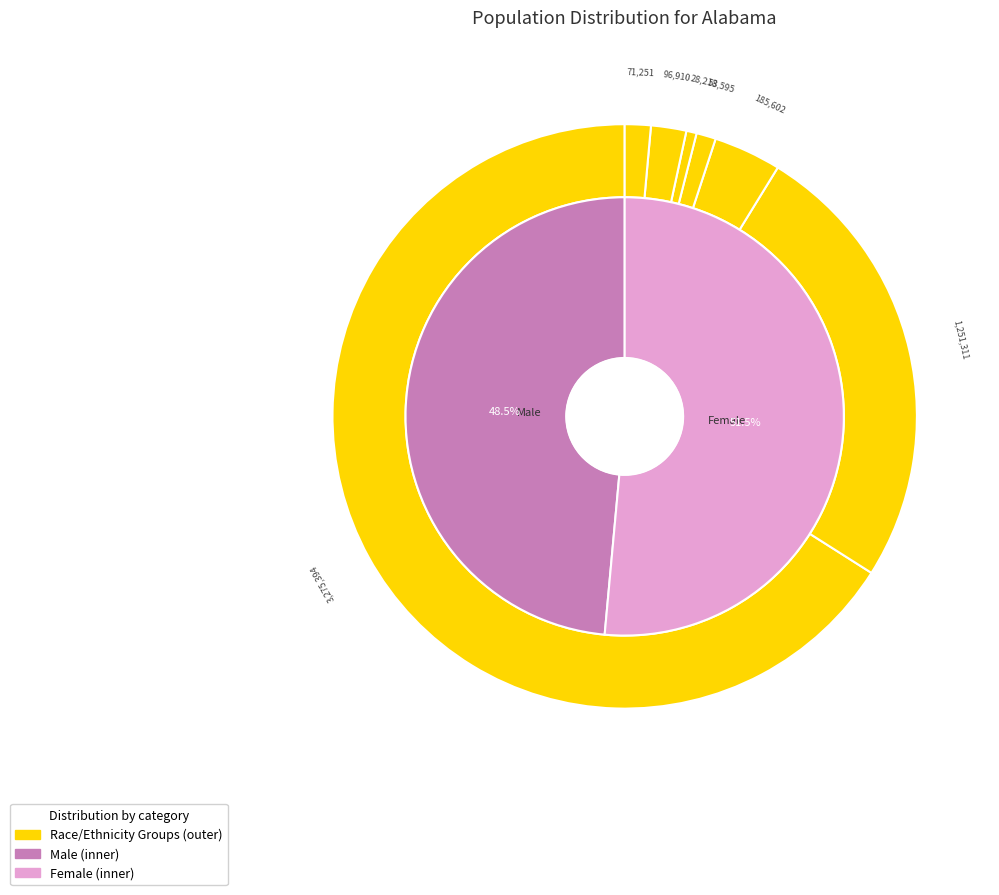

Between Black or African American alone and American Indian and Alaska Native, which is larger?

Black or African American alone